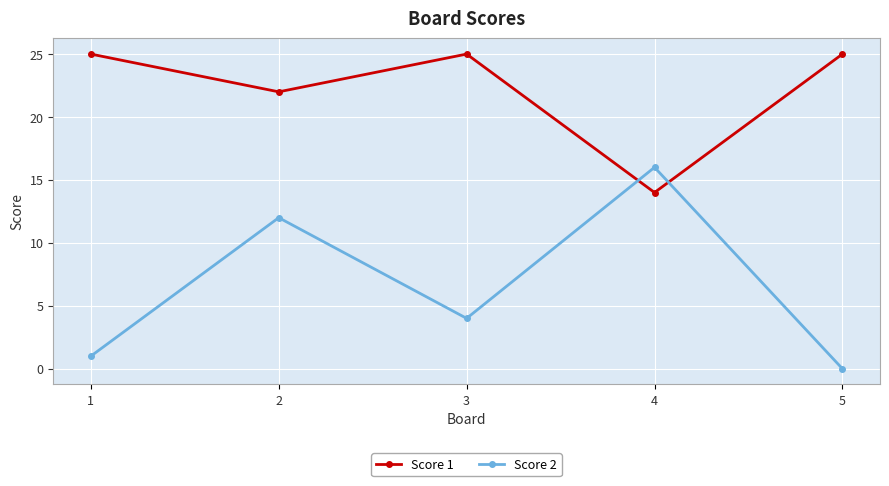

What is the difference between the highest and lowest values at 1?

24